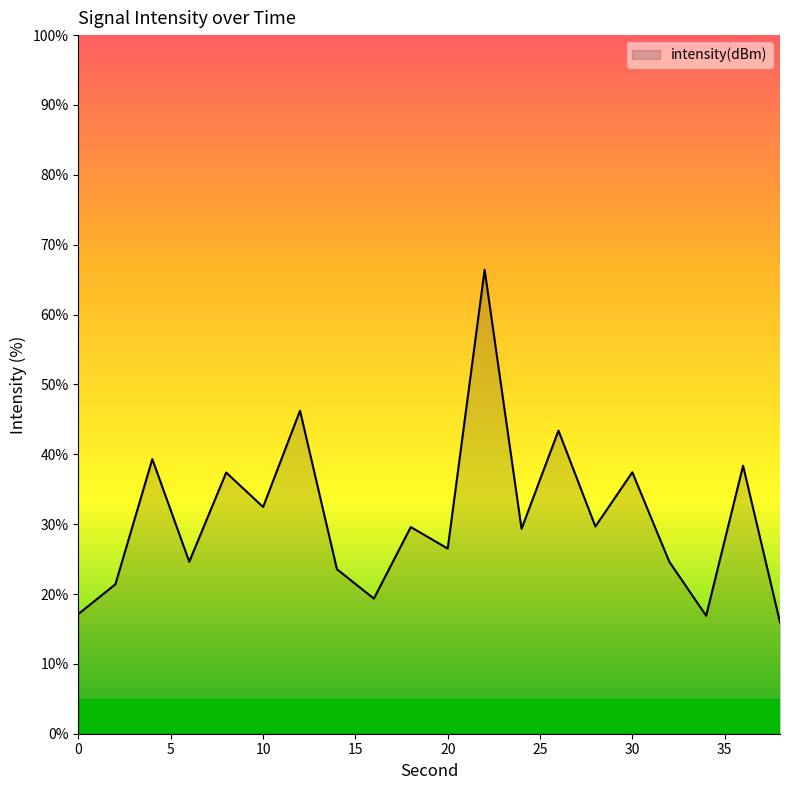

Does the chart have visible grid lines?

No